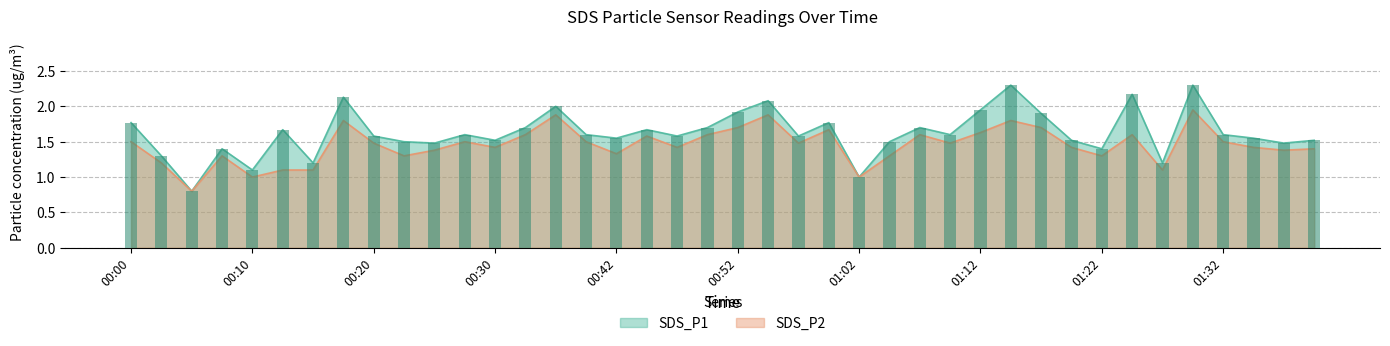

At how many categories does at least one series exceed 1?

38